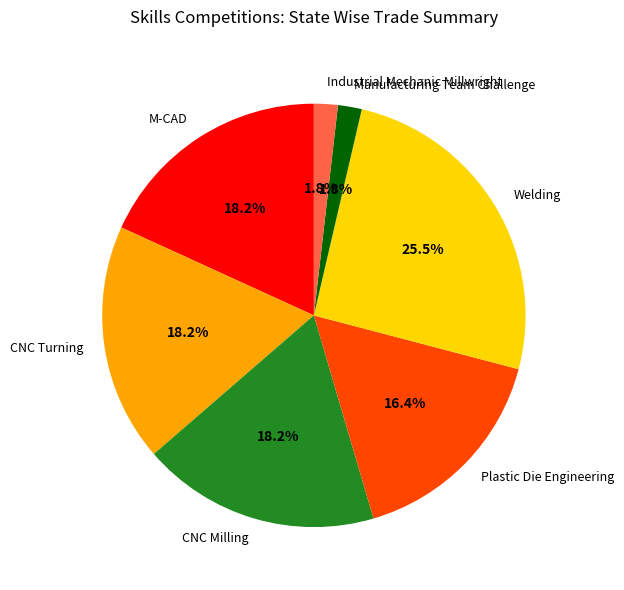

To the nearest percent, what is the difference between the largest and smallest slice percentages?

24%